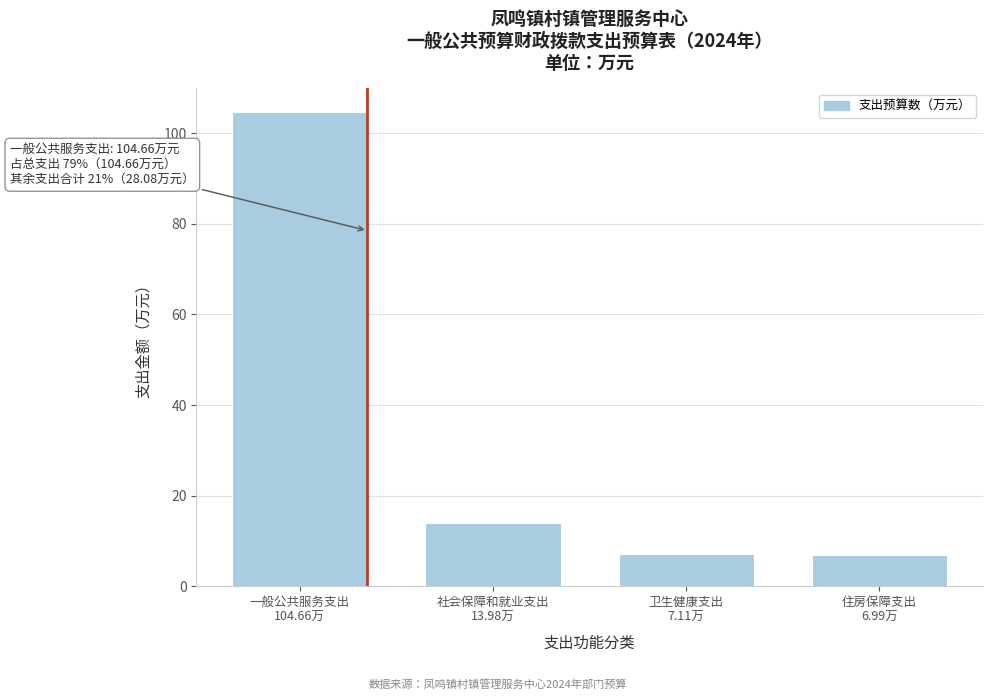

What is the difference between the maximum and minimum values?

97.7